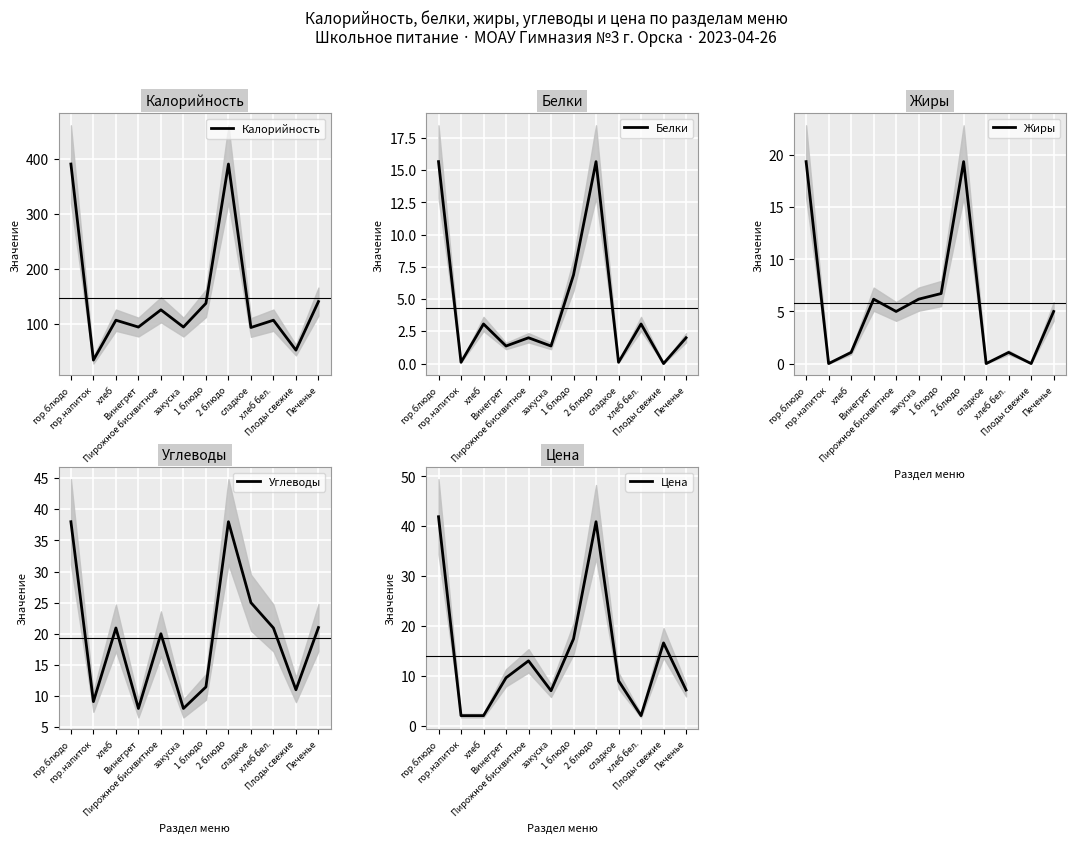

Which has a higher value, Пирожное бисквитное or 2 блюдо?

2 блюдо